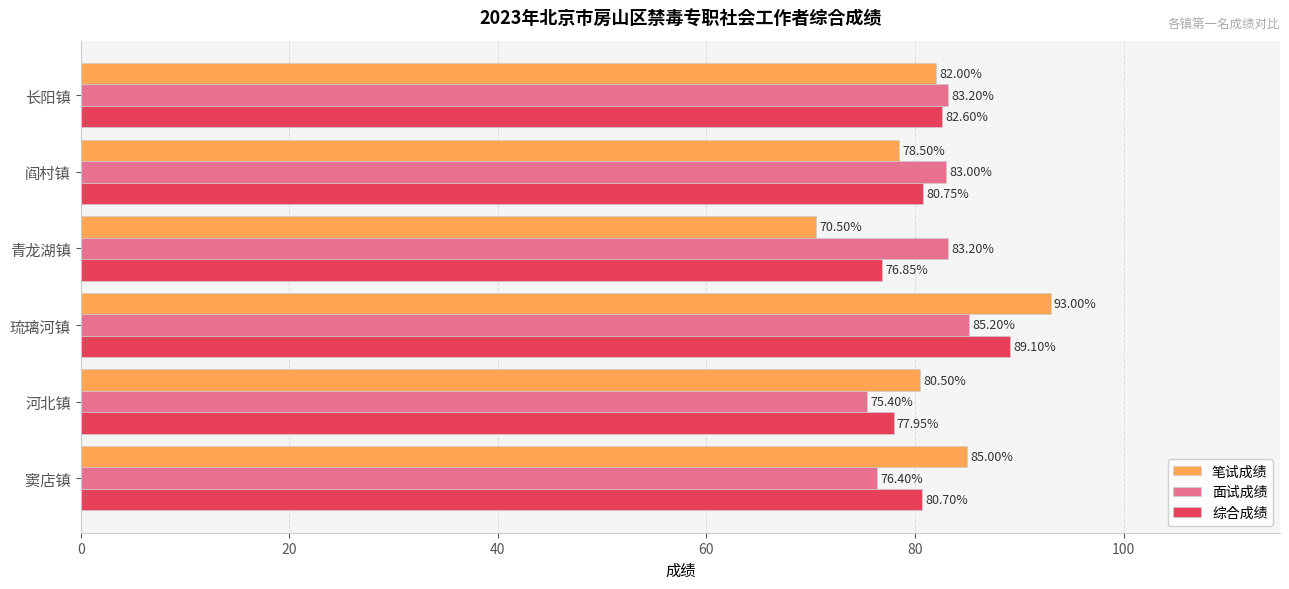

List the series in order of their overall mean, lowest first.

面试成绩, 综合成绩, 笔试成绩